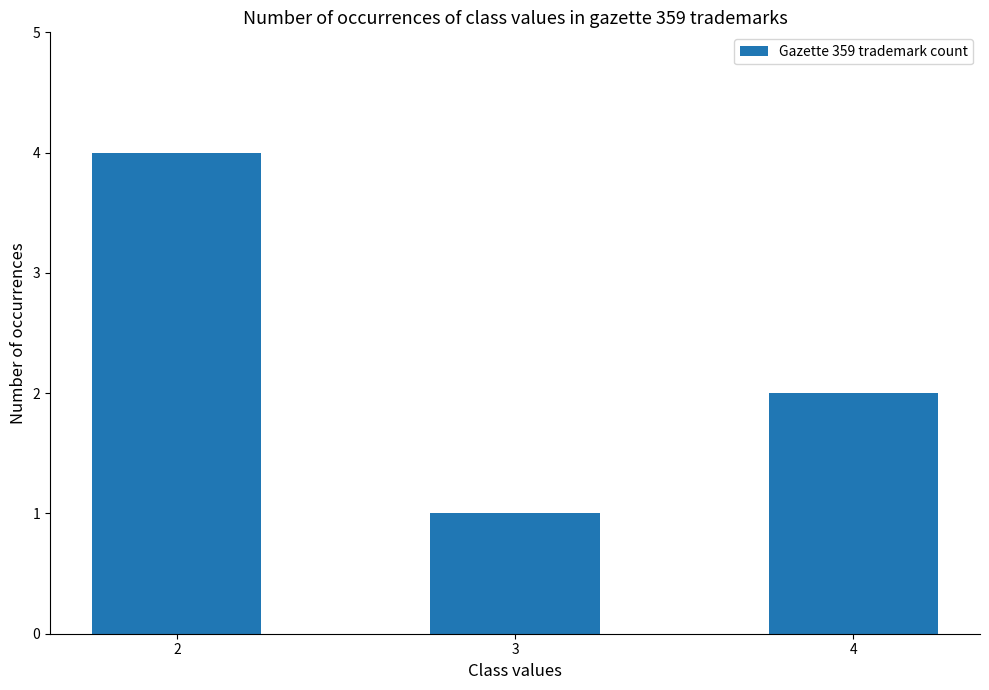

Where does the data first go above 2?

2